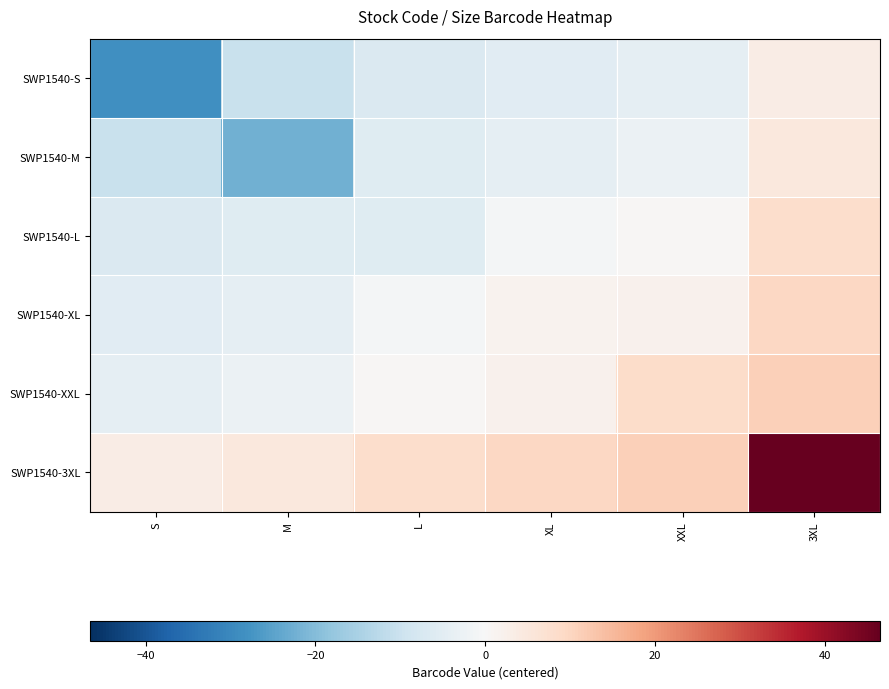

What is the difference between the highest and lowest values at XXL?

15.0